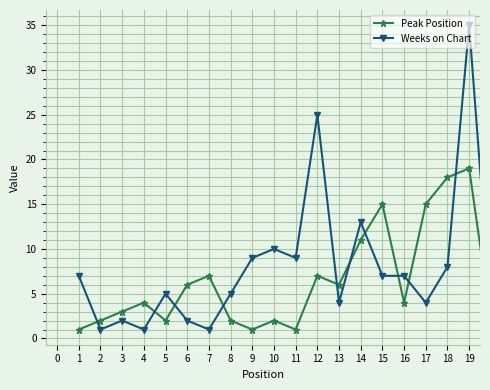

In Peak Position, how many points are lower than both neighbors (excluding endpoints)?

5